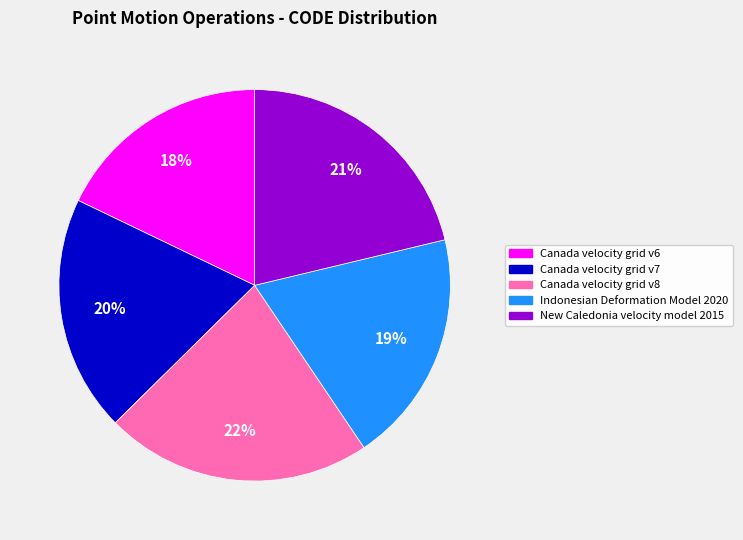

Approximately how many times larger is the value at Canada velocity grid v8 compared to New Caledonia velocity model 2015?

1.0